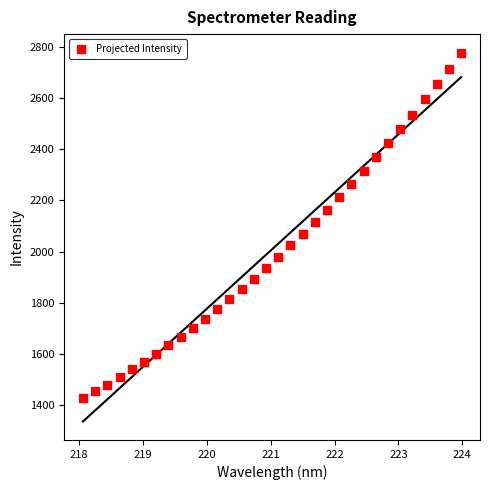

What is the range of Y values (max minus min)?

1351.3